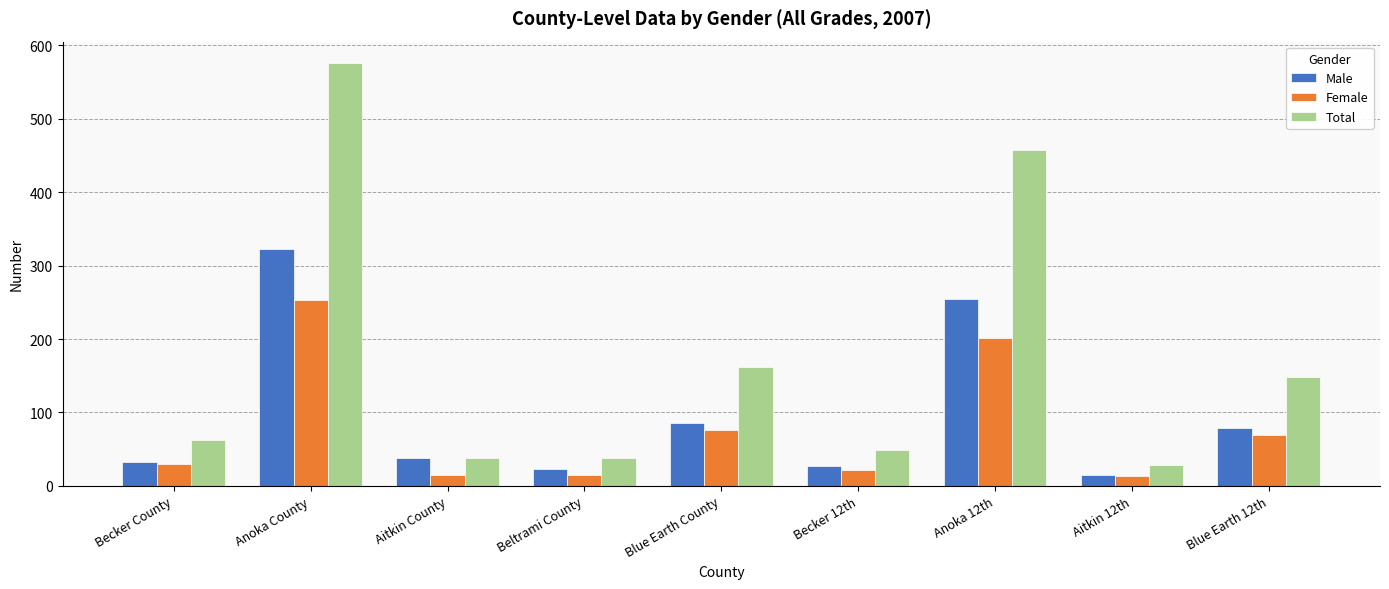

Which category has the lowest value in the Male series?

Aitkin 12th